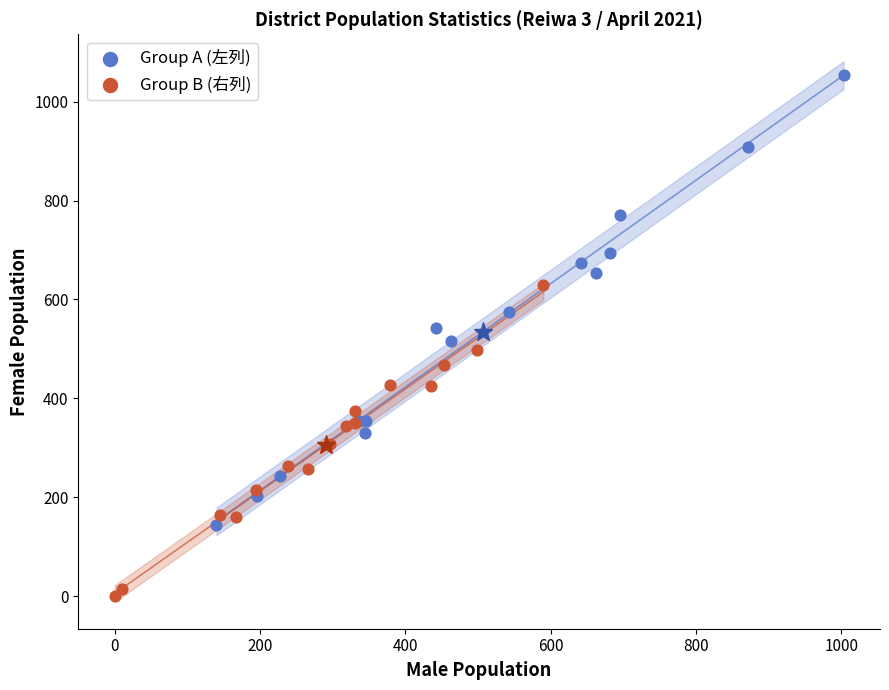

Which series contains the lowest Y value?

Group B (右列)